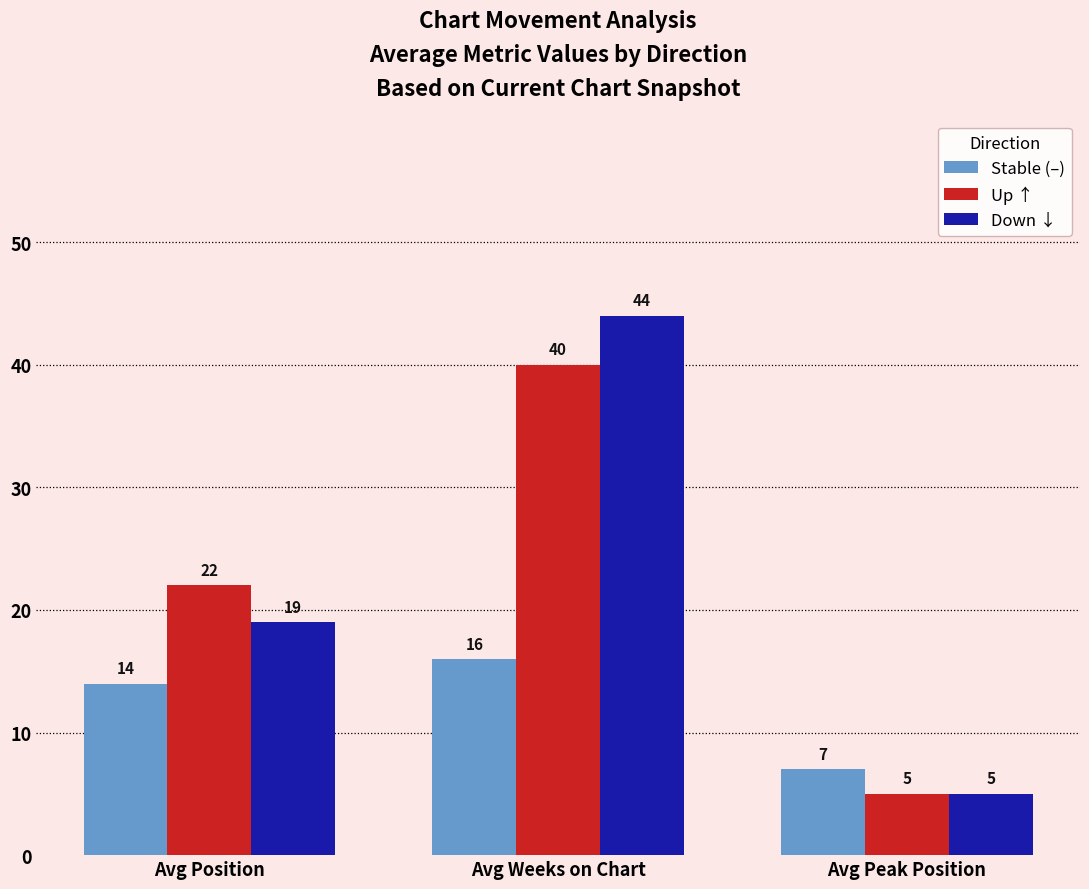

What is the label of the 1st bar from the left?

Avg Position